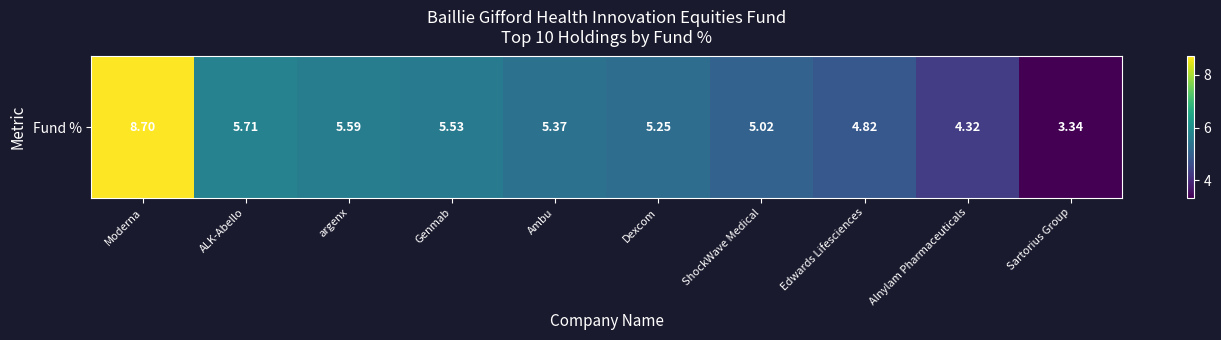

Reading left to right, transcribe all the data shown in this chart.

Moderna=8.7	ALK-Abello=5.7	argenx=5.6	Genmab=5.5	Ambu=5.4	Dexcom=5.2	ShockWave Medical=5.0	Edwards Lifesciences=4.8	Alnylam Pharmaceuticals=4.3	Sartorius Group=3.3